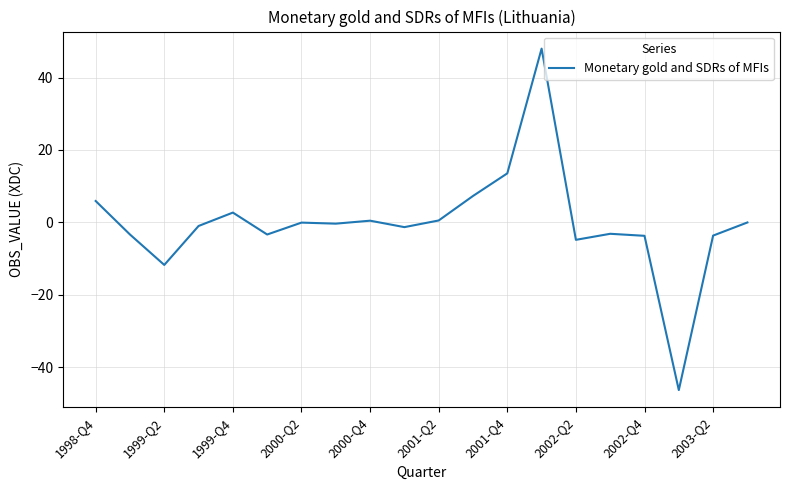

What is the difference between the maximum and minimum values?

94.4